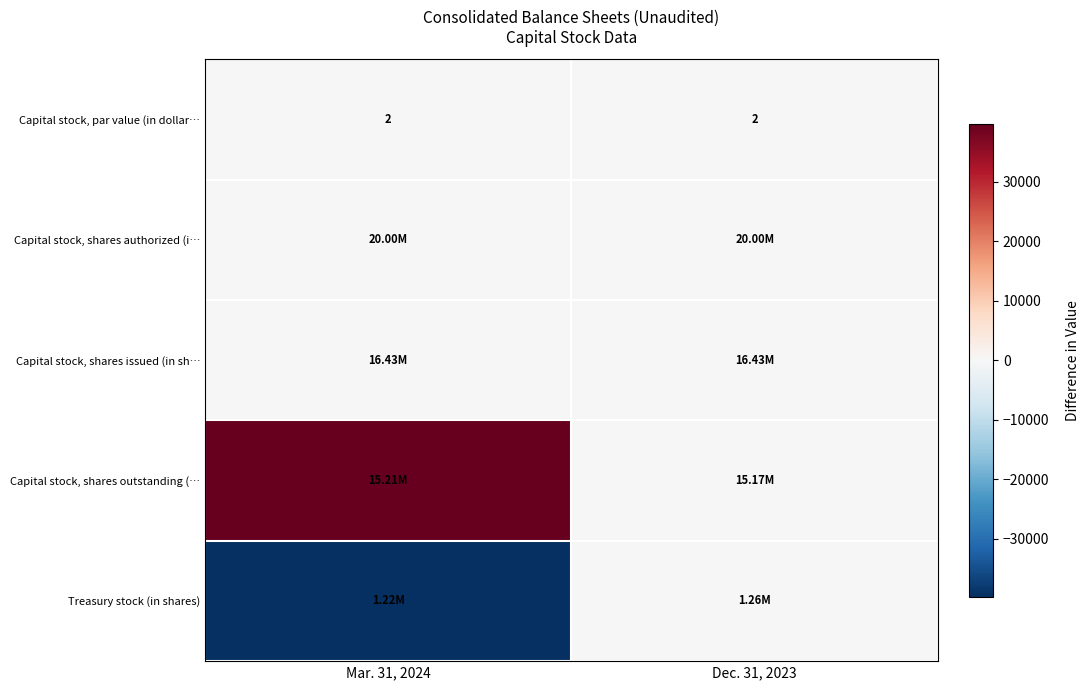

What is the difference between the highest and lowest values at Mar. 31, 2024?

79492